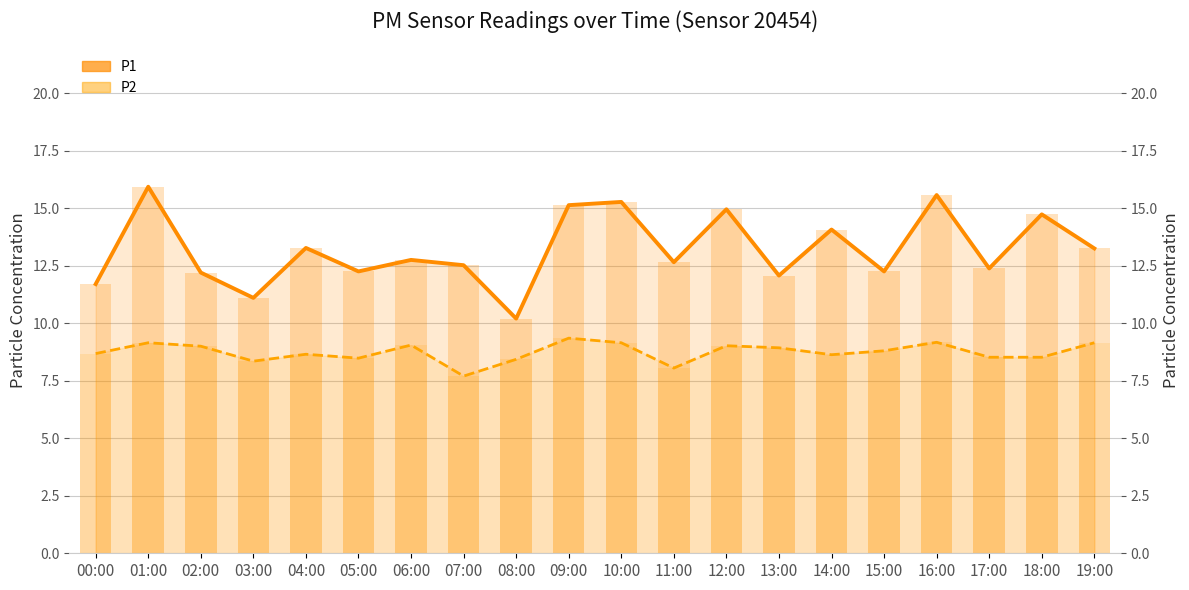

Rank the series by their average value, from highest to lowest.

P1, P2